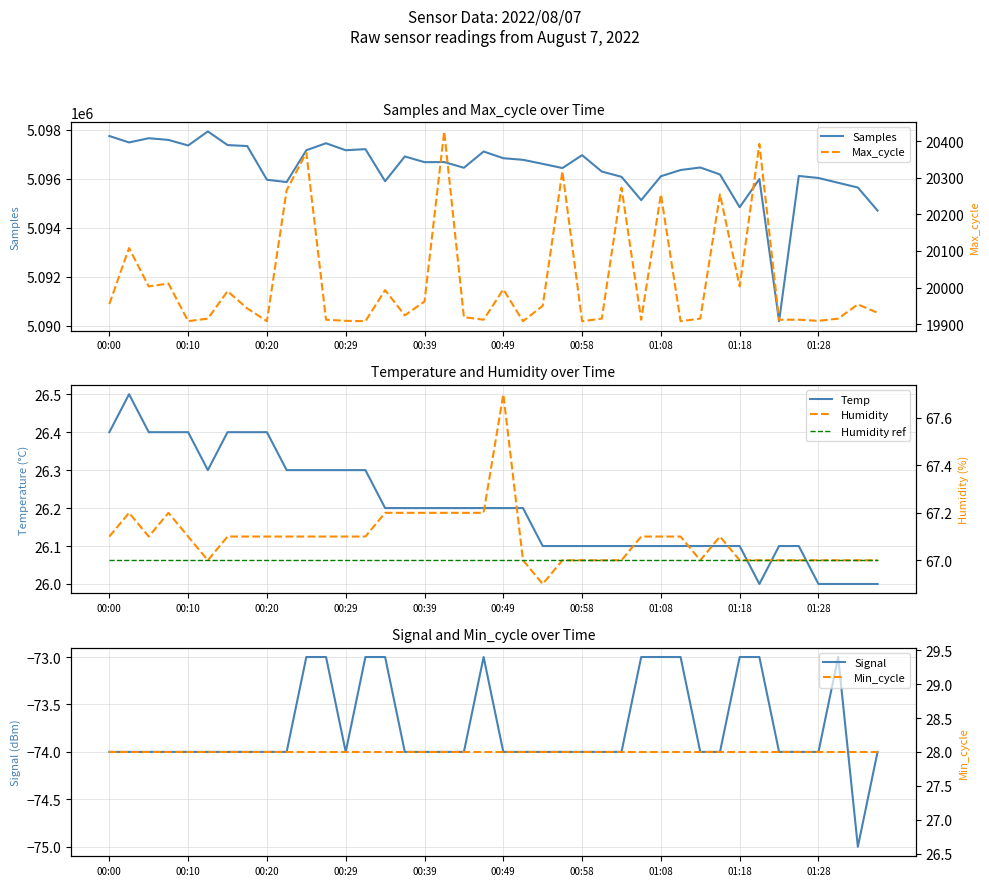

How many categories are shown in the chart?

40